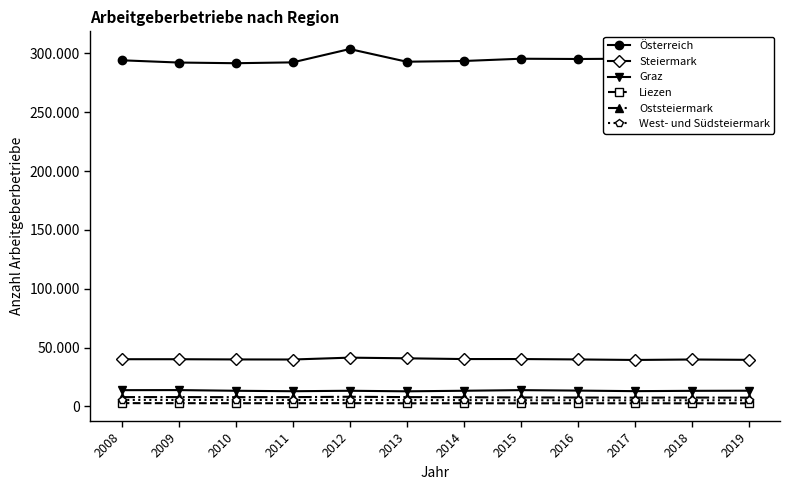

Is this an area chart (filled region under the line)?

No